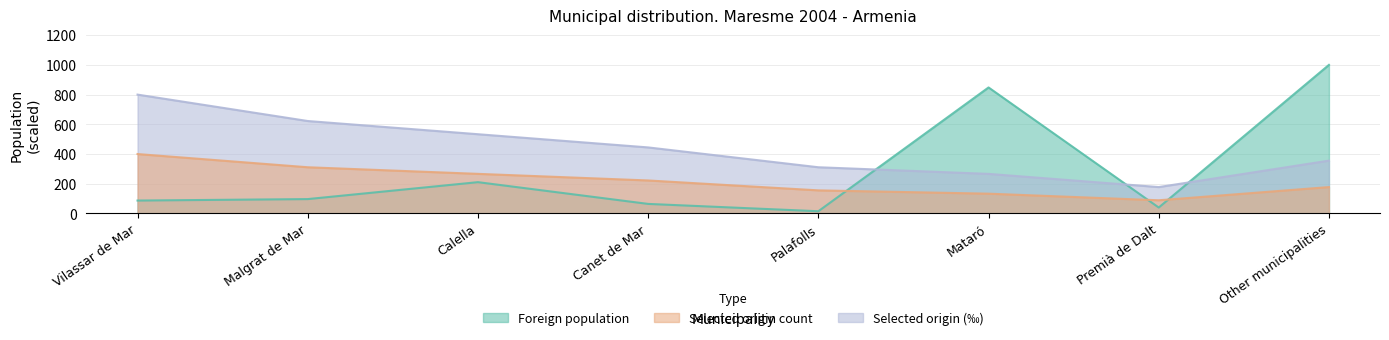

True or false: Foreign population of selected origin (abs) and Foreign population of selected origin (pct) intersect in this chart.

False